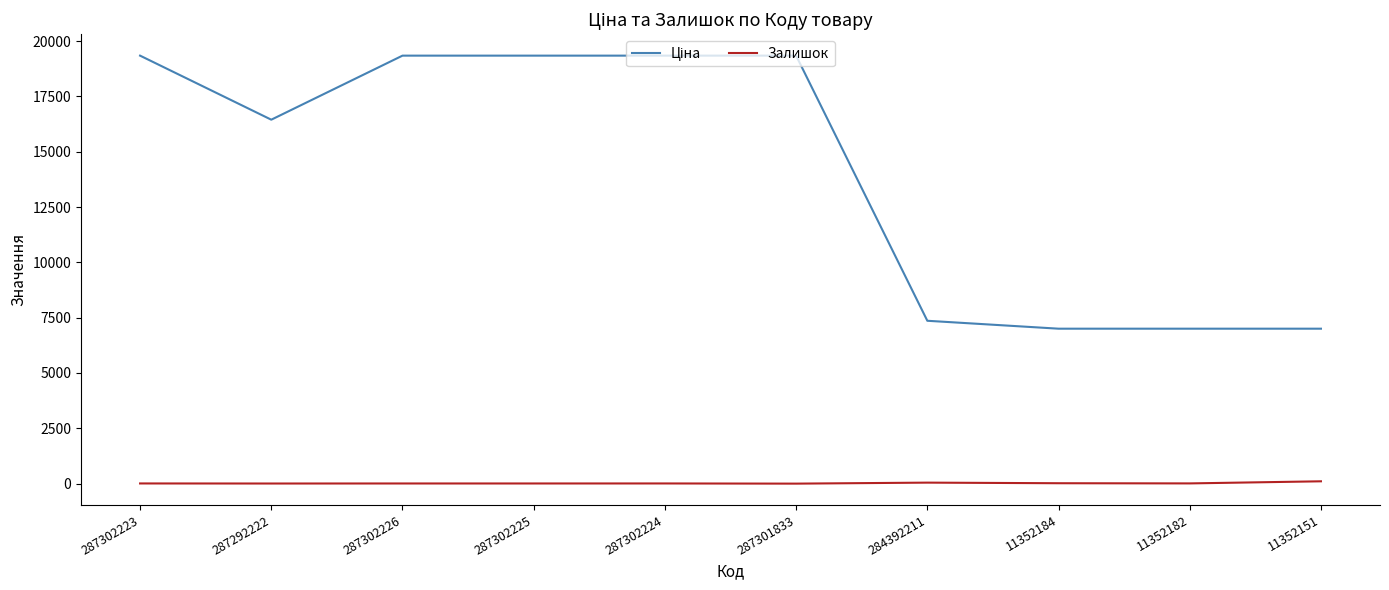

Where is the first local minimum for Ціна?

287292222